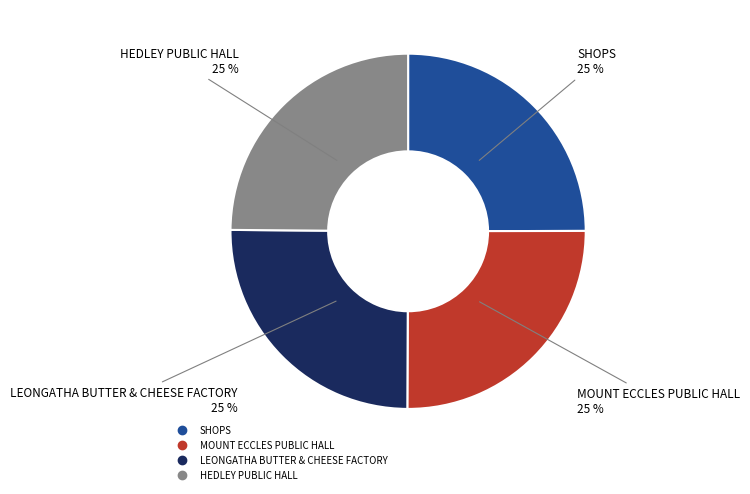

Approximately how many times larger is the value at LEONGATHA BUTTER & CHEESE FACTORY compared to MOUNT ECCLES PUBLIC HALL?

1.0